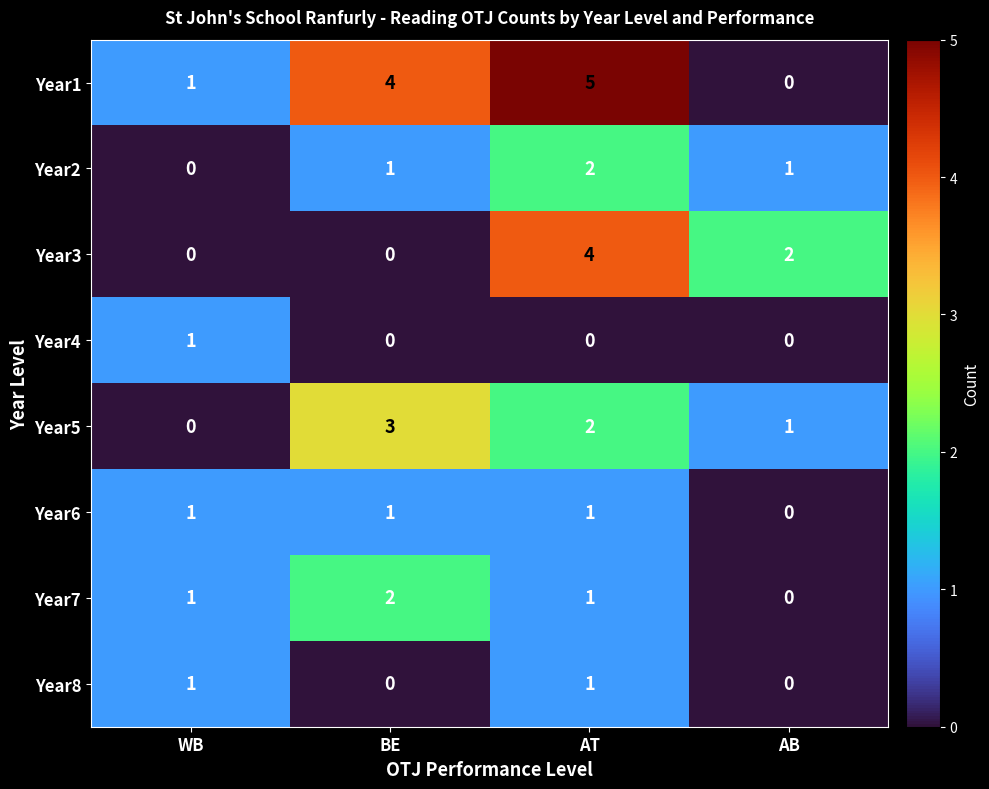

How many series are shown in this chart?

8